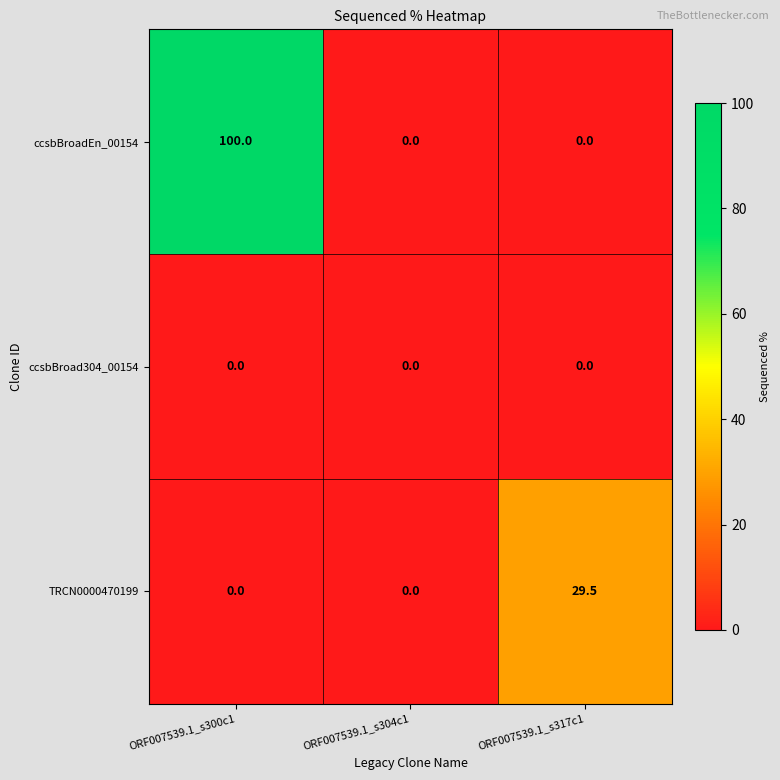

Which series changed the most between ORF007539.1_s304c1 and ORF007539.1_s317c1?

TRCN0000470199